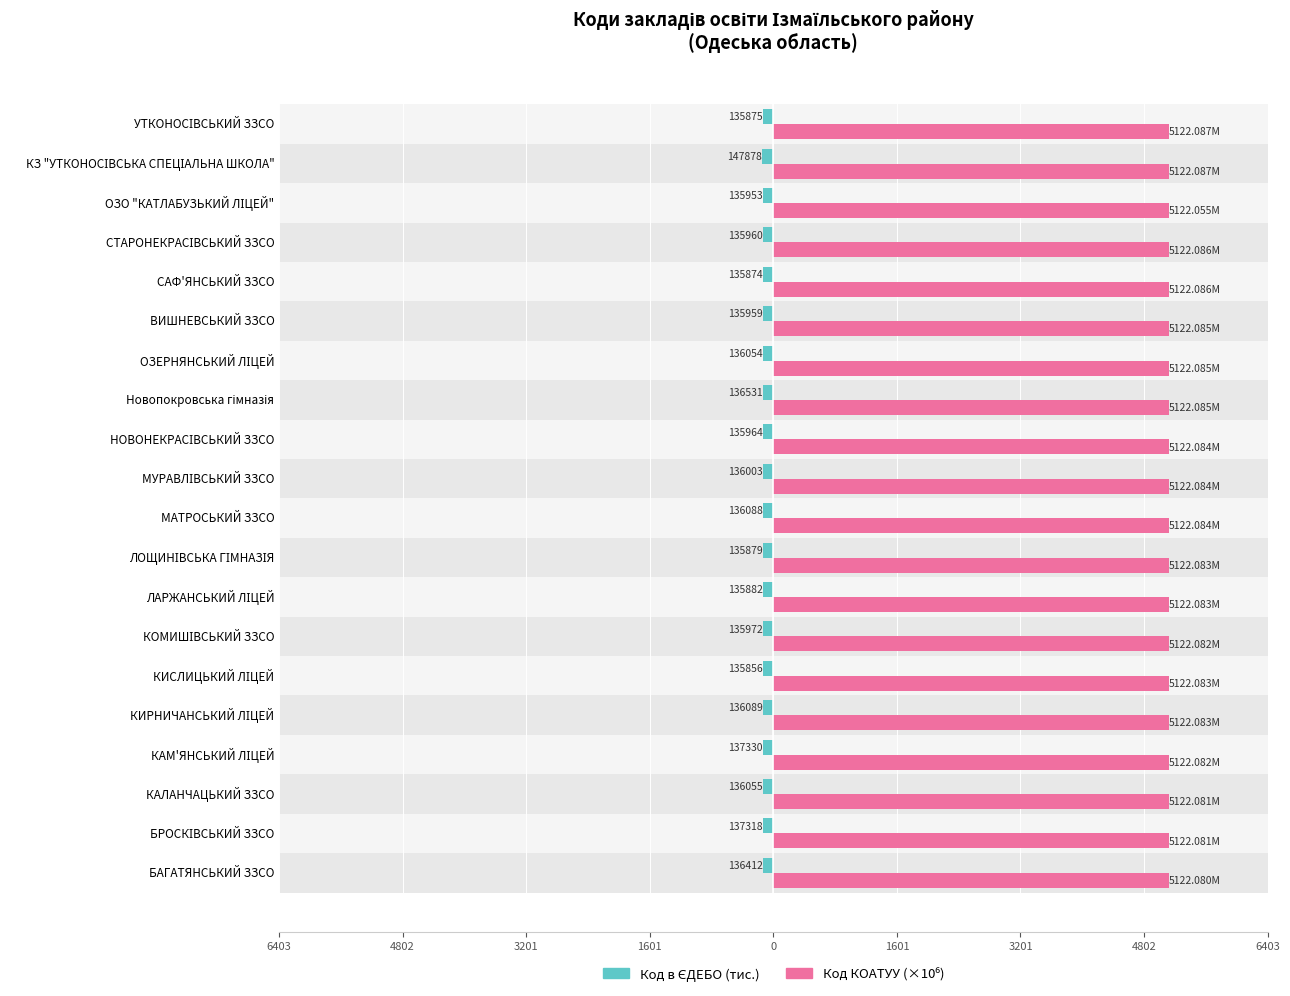

Rank the series at ОЗЕРНЯНСЬКИЙ ЛІЦЕЙ from lowest to highest value.

Код в ЄДЕБО (тис.), Код КОАТУУ (×10⁶)